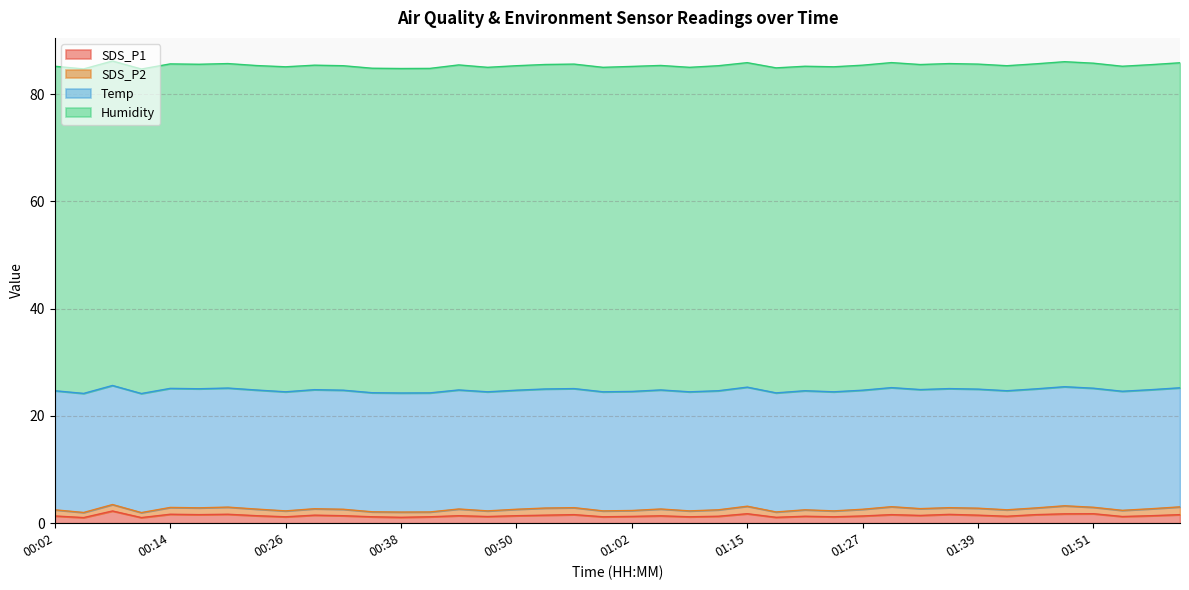

What is the value of the SDS_P1 point at the 39th from the left?

1.4